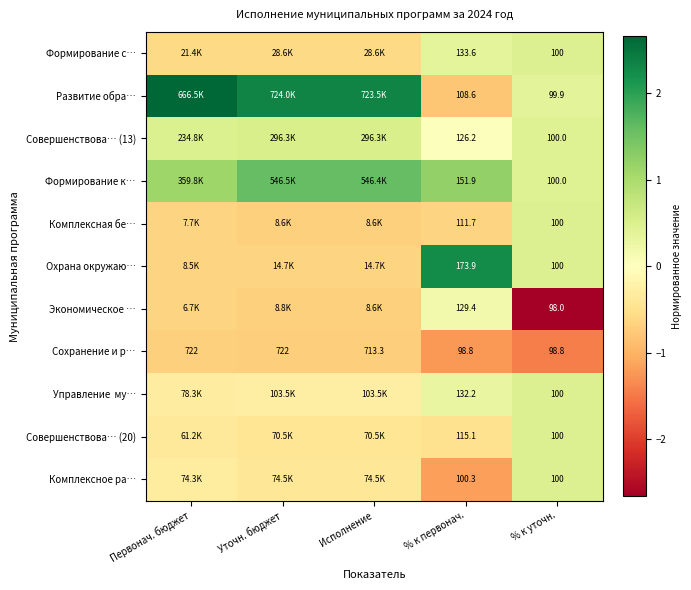

What is the difference between the highest and lowest values at Исполнение?

3.1